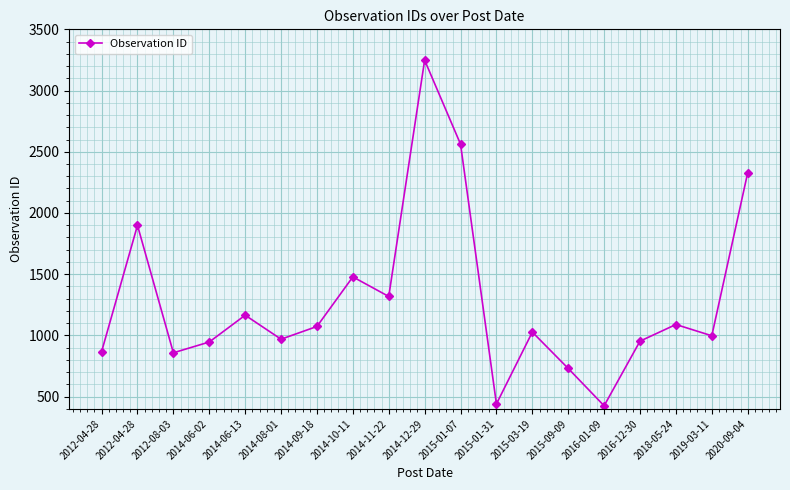

At which label is the value closest to 1836?

2012-04-28